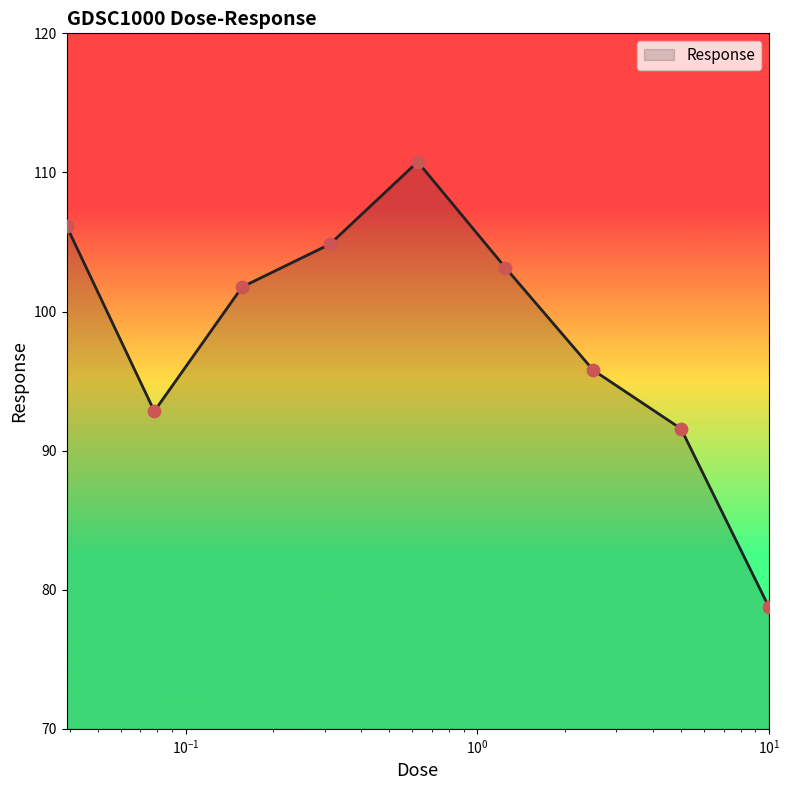

What is the difference between the maximum and minimum values?

32.0